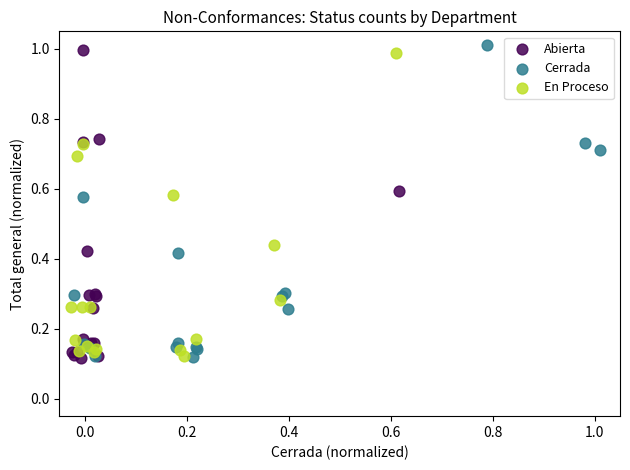

Which series reaches the maximum Y coordinate?

Cerrada